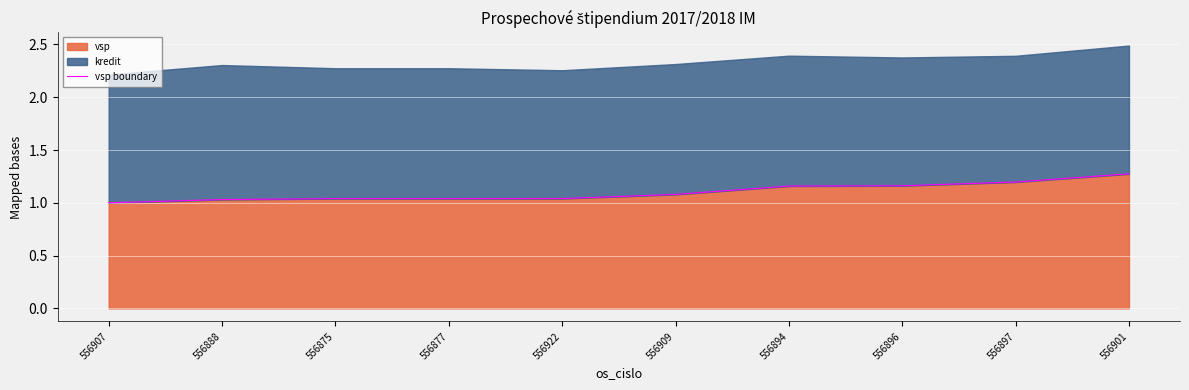

Which label corresponds to the largest value in the chart?

556901